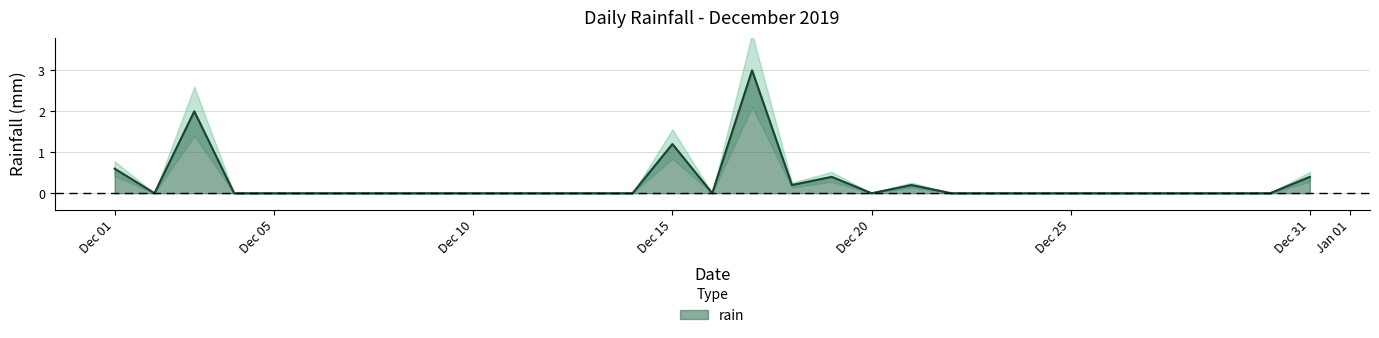

What is the sum of all values?

8.0